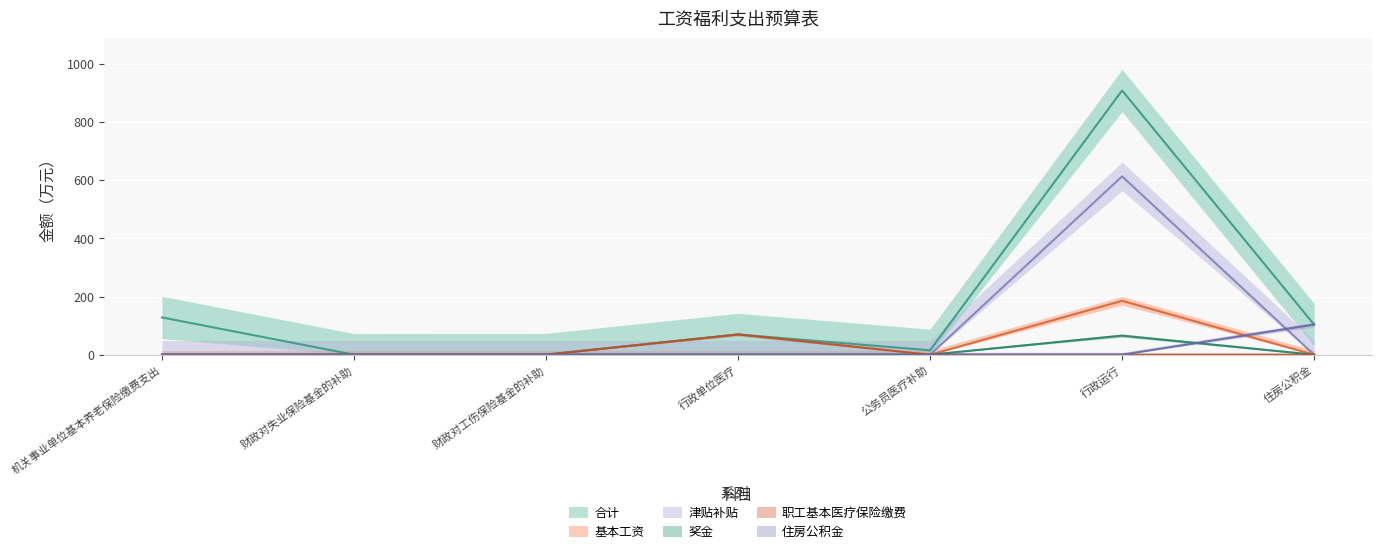

What position from the left is 公务员医疗补助?

5